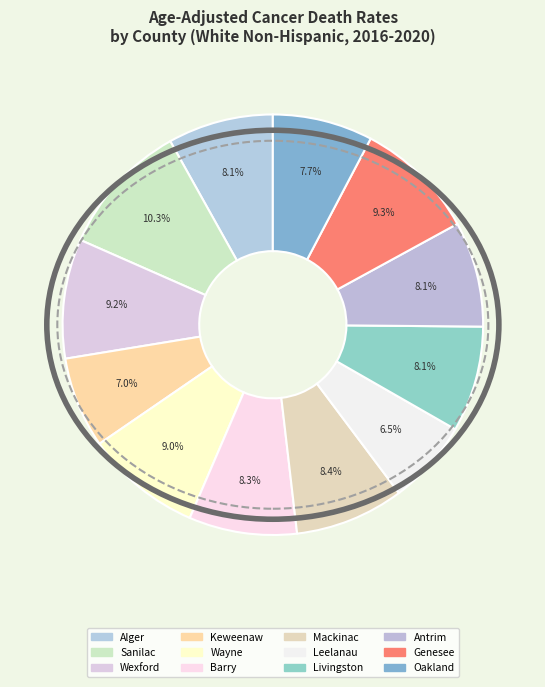

How many slices are in this pie chart?

12